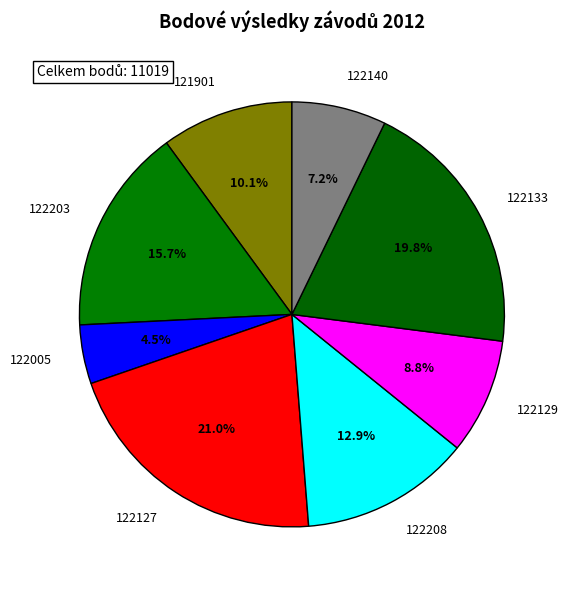

To the nearest percent, what is the combined percentage of 122140 and 121901?

17%